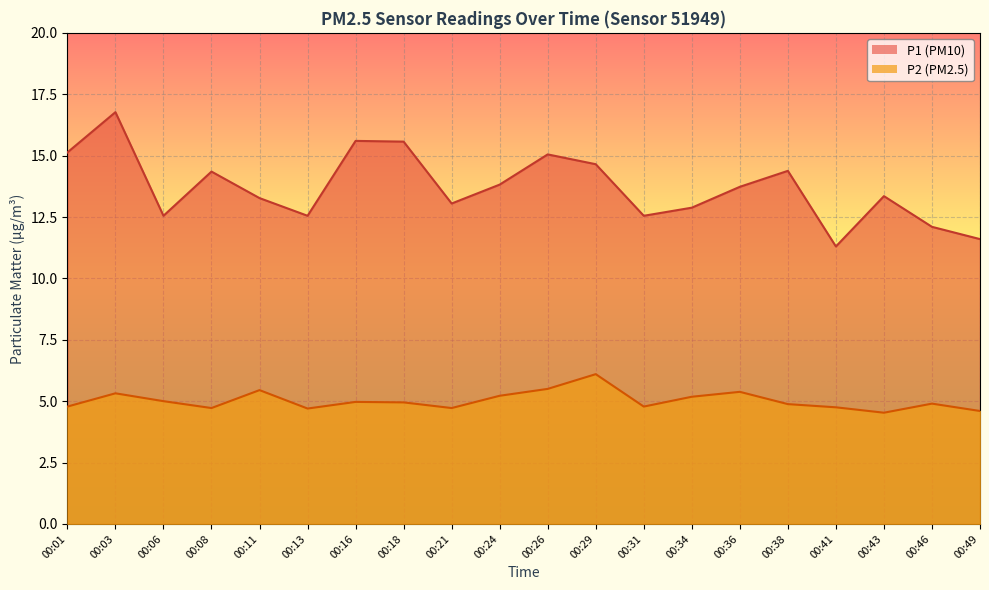

What is the sum of the P1 values at 00:08 and 00:49?

25.9